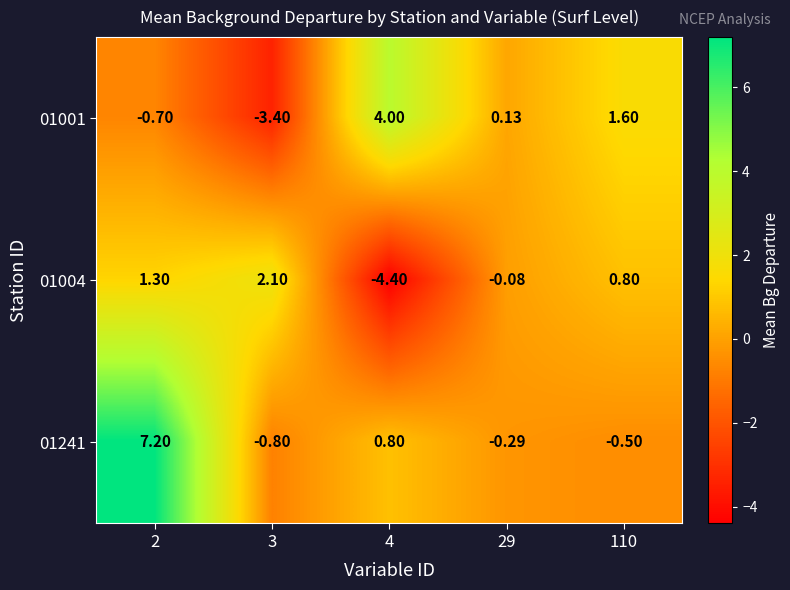

Which series changed the most between 3 and 4?

01001